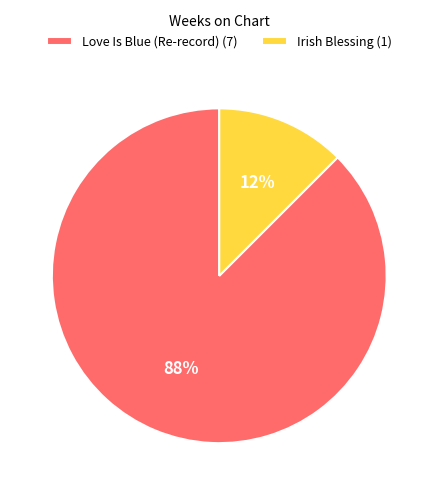

Is the sum of Irish Blessing (1) and Love Is Blue (Re-record) (7) greater than half?

Yes